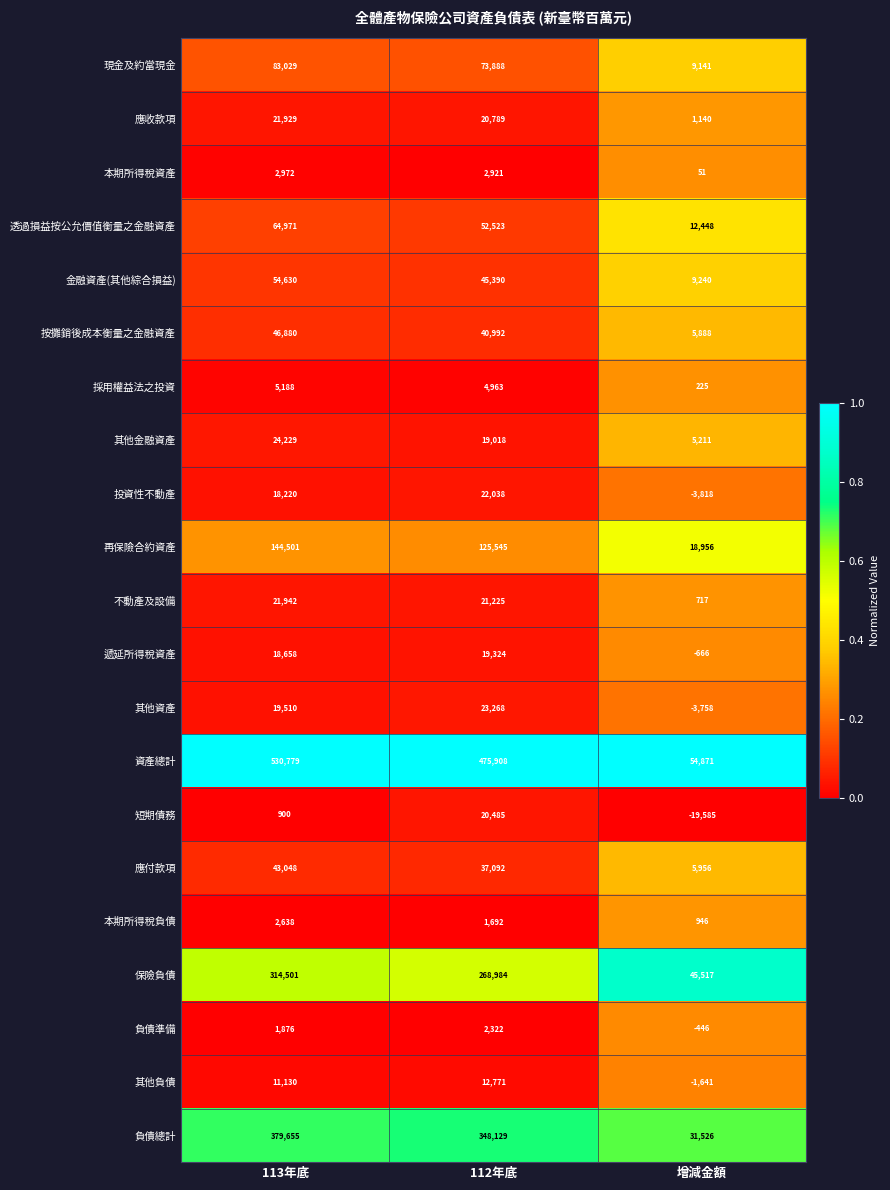

What is the spread (max minus min) of values at 增減金額?

74456